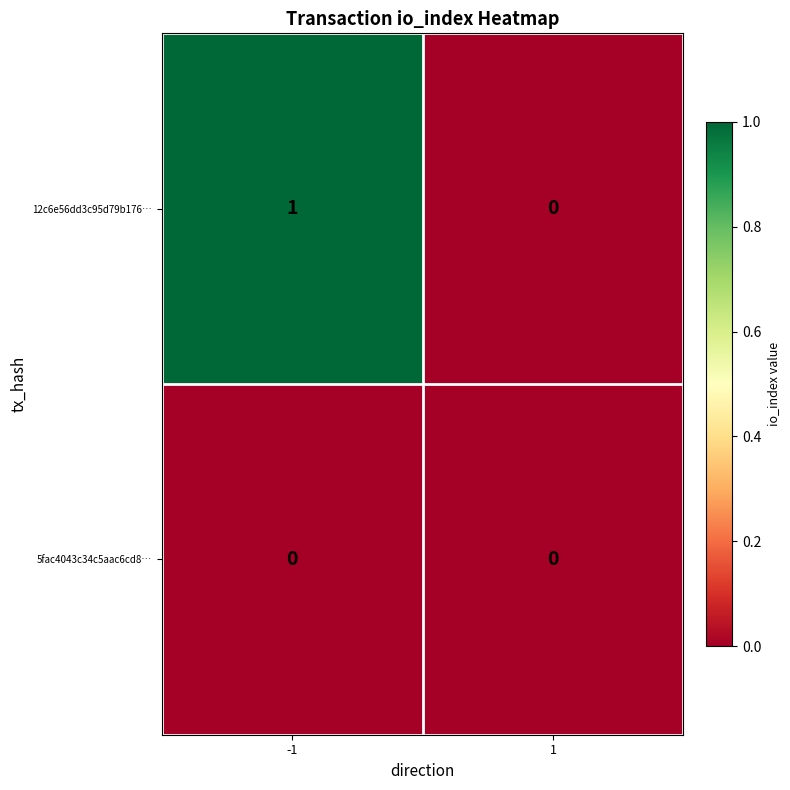

List the series in order of their overall mean, lowest first.

5fac4043c34c5aac6cd8…, 12c6e56dd3c95d79b176…